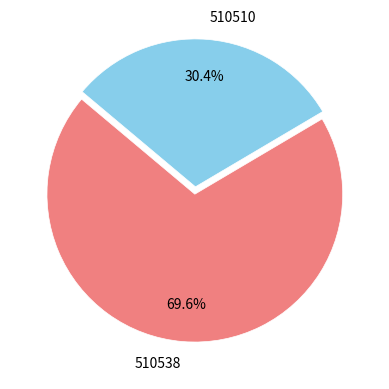

Which slice represents more than half of the pie?

510538